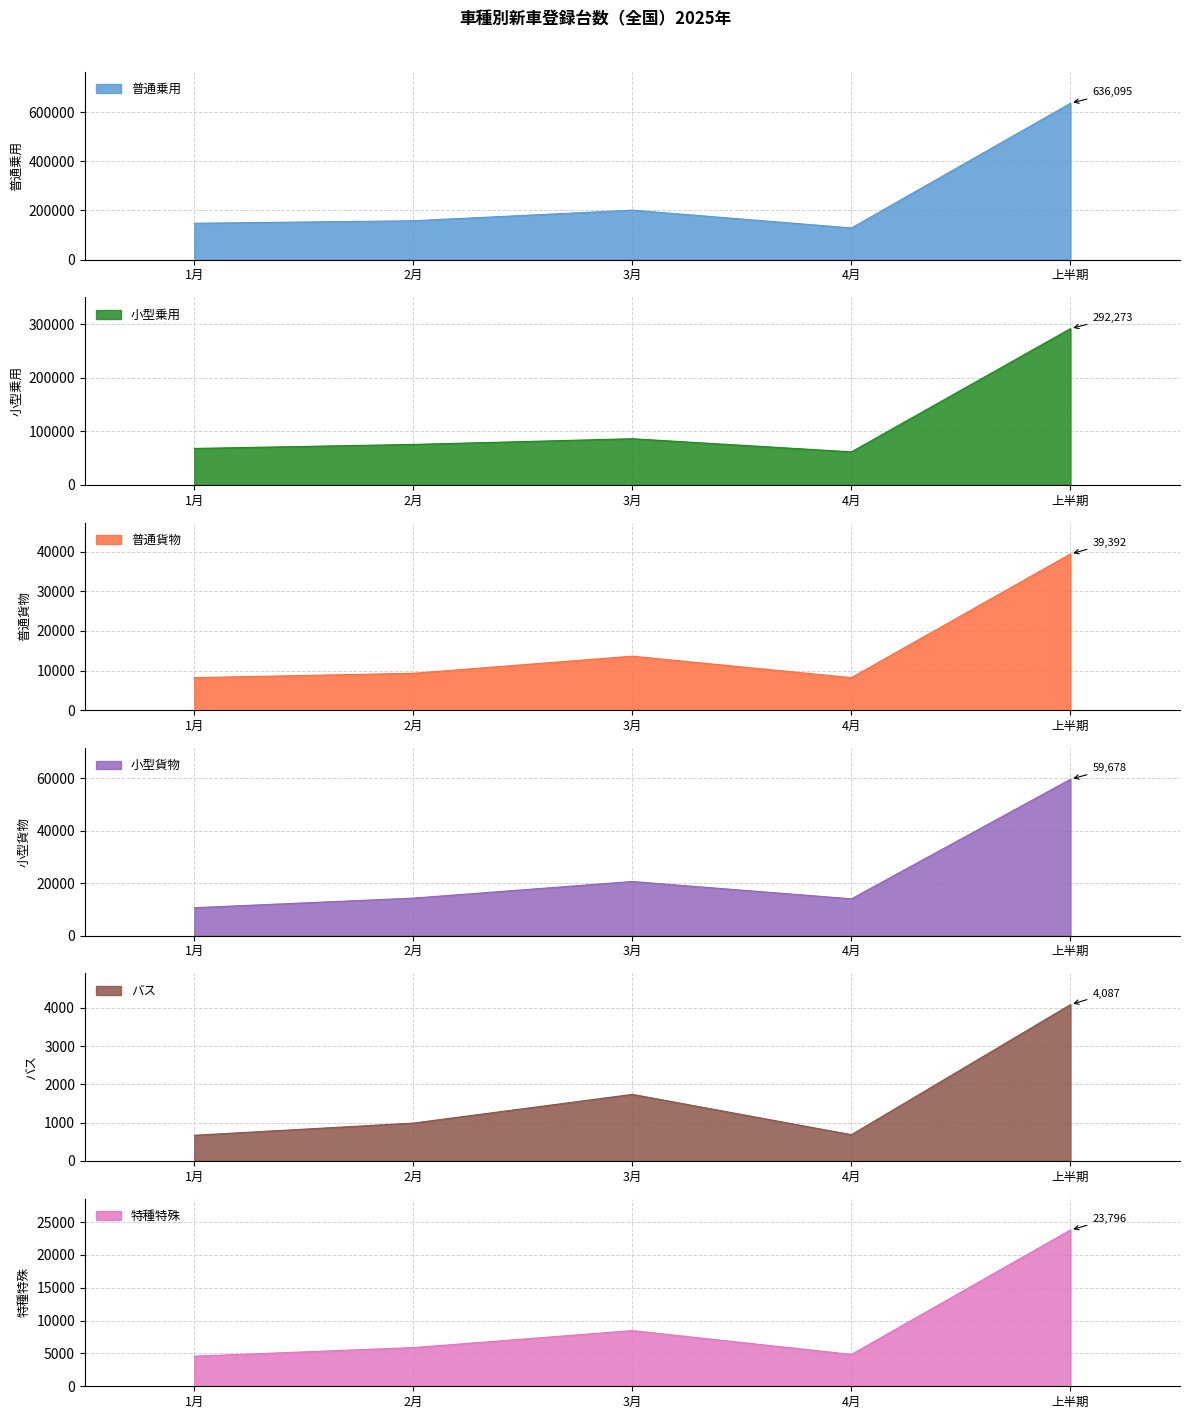

True or false: 普通貨物 has more than 1 interior local peaks.

False